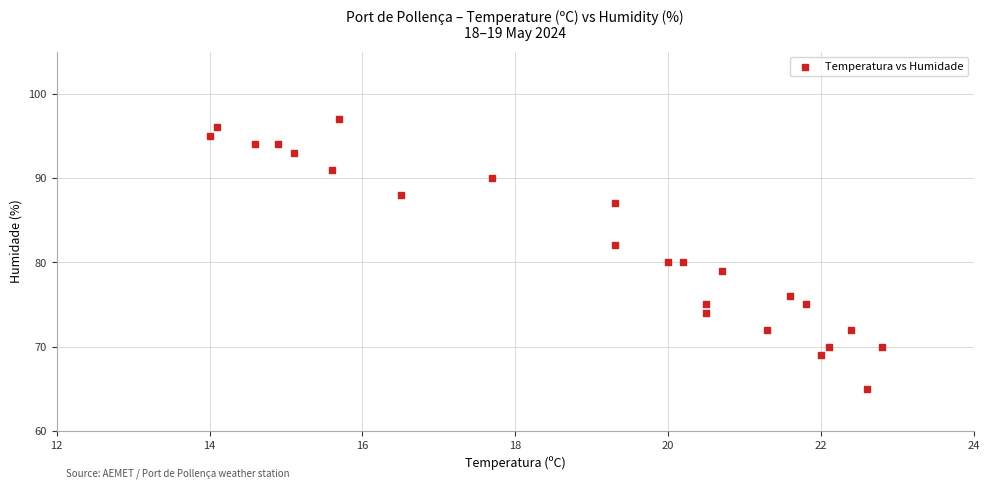

What is the range of Y values (max minus min)?

32